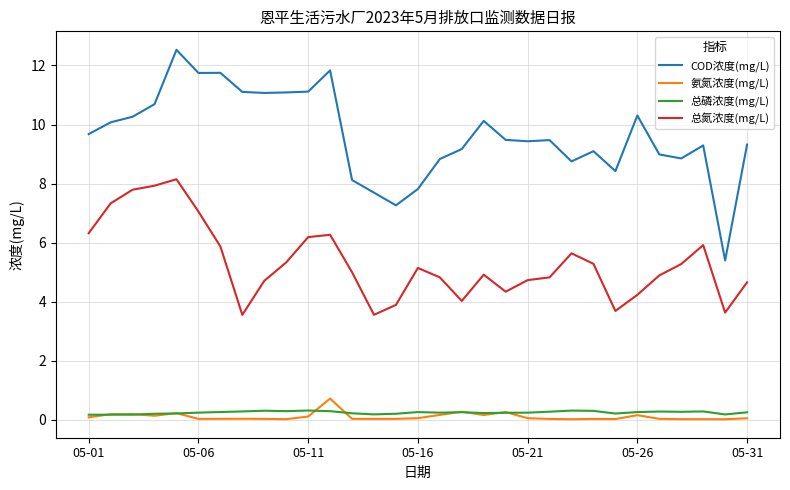

What is the difference between the maximum and second lowest values in the 氨氮浓度(mg/L) series?

0.7